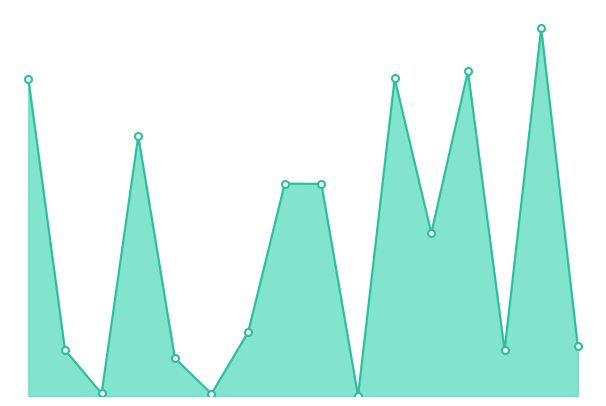

Is this an area chart (filled region under the line)?

Yes